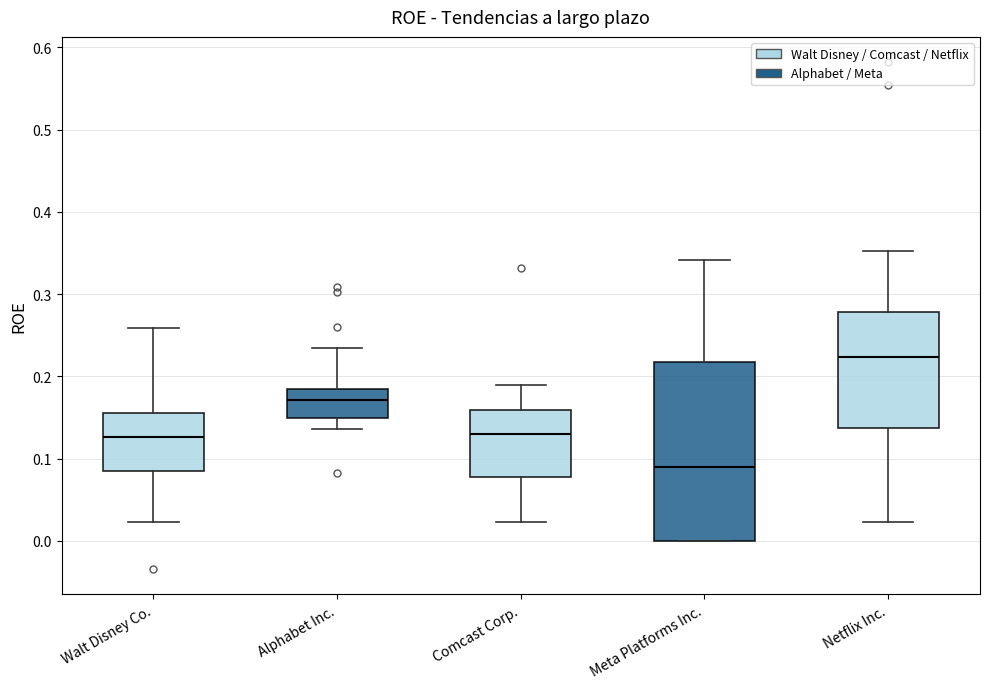

Where is the upper edge of the box for Alphabet Inc. on the y-axis? The values are not printed on the chart, so give them approximately, as read against the axis.

0.18